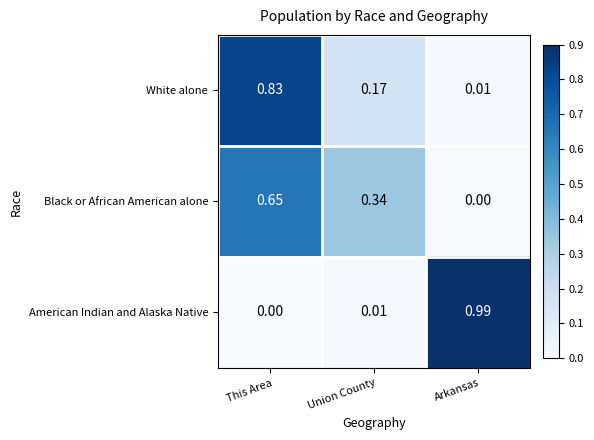

Which series has the largest total across all categories?

White alone